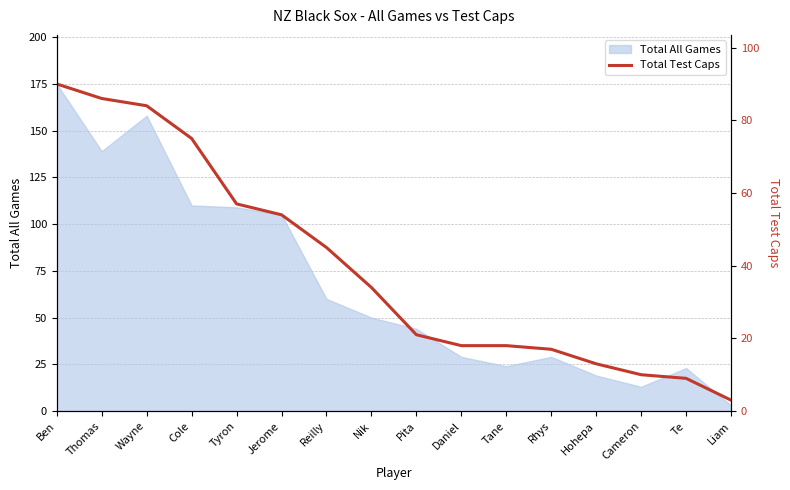

Which label corresponds to the smallest value in the chart?

Liam